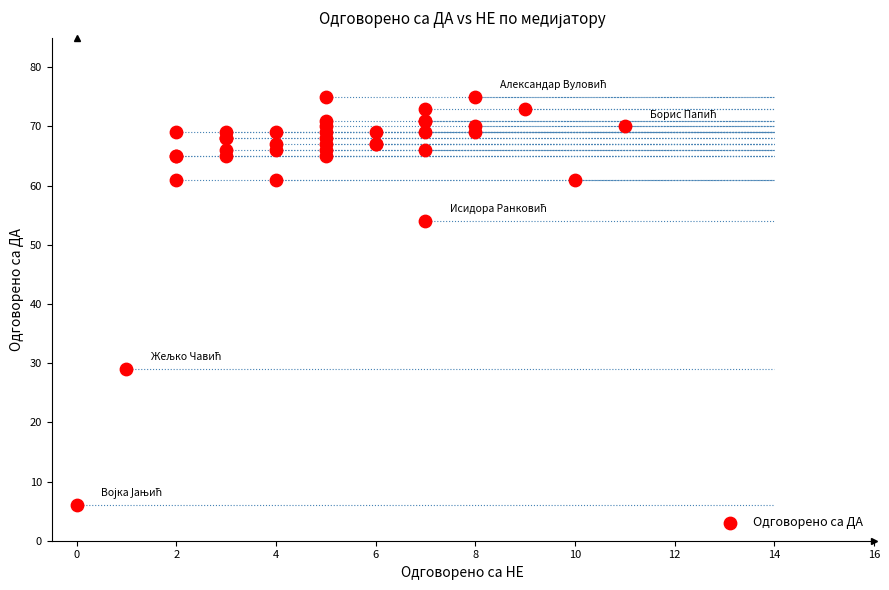

What Y value in the scatter plot is closest to 40?

29